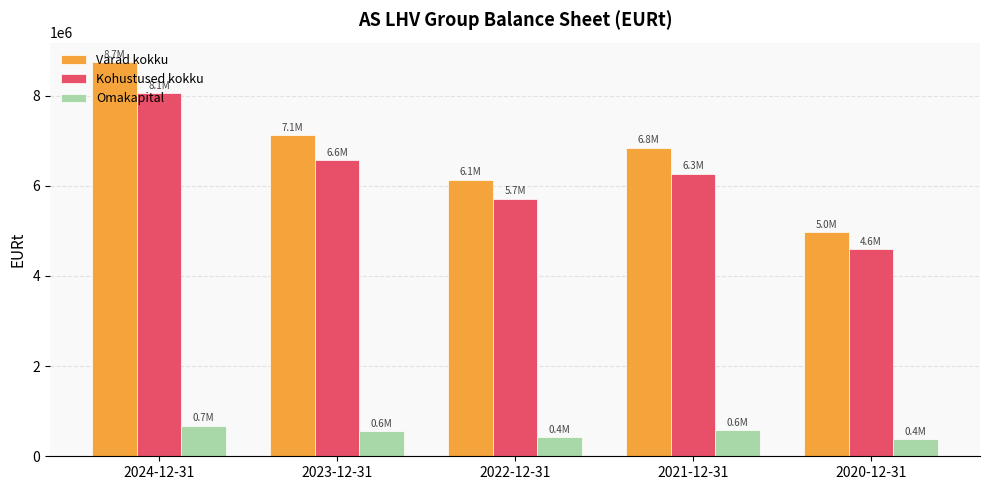

What is the value of the Omakapital bar at the 5th from the left?

383344.5